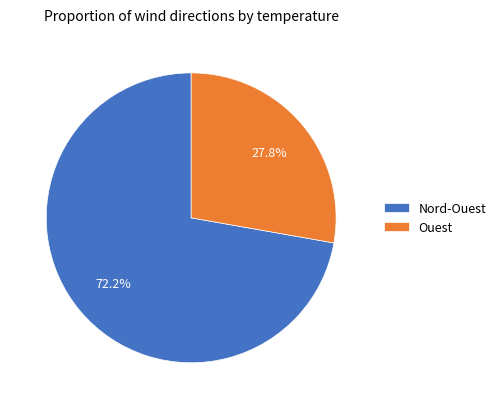

To the nearest percent, what is the difference between the largest and smallest slice percentages?

44%